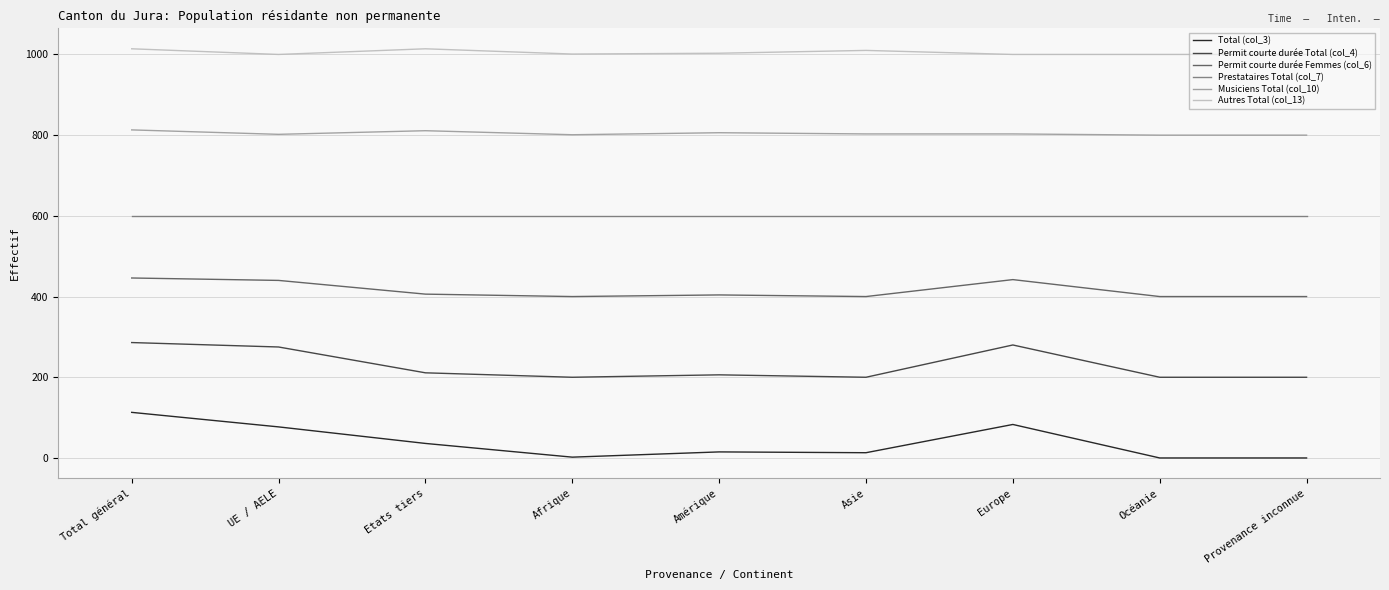

True or false: Permit courte durée Total (col_4) and Autres Total (col_13) cross at least once.

False